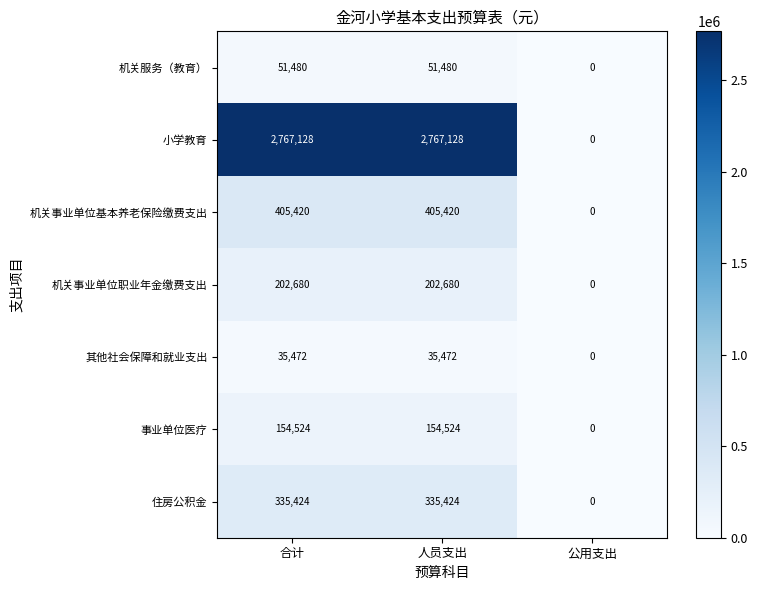

What is the total value across all series at 合计?

3952128